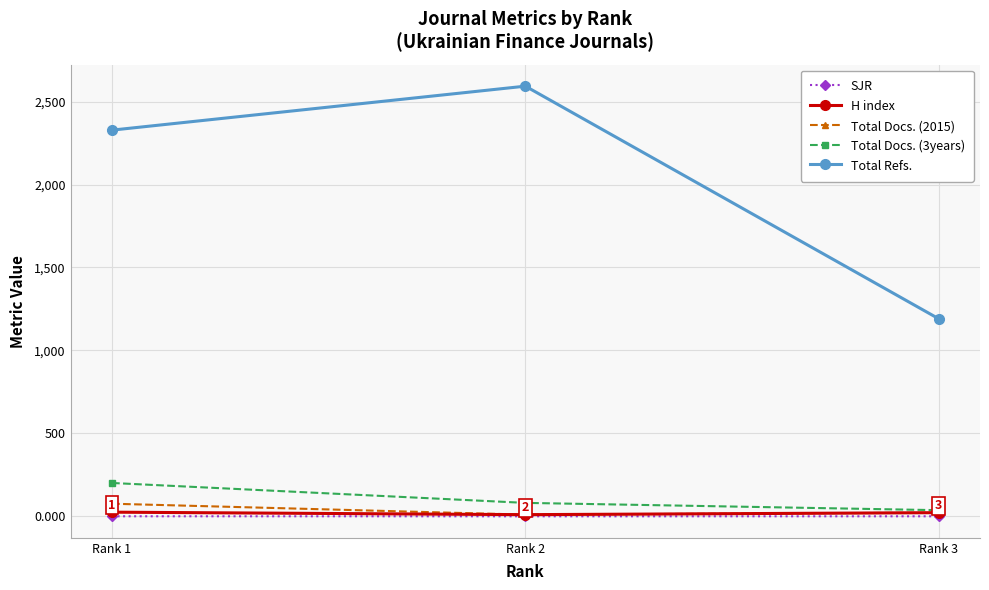

What is the total value across all series at Rank 2?

2694.1